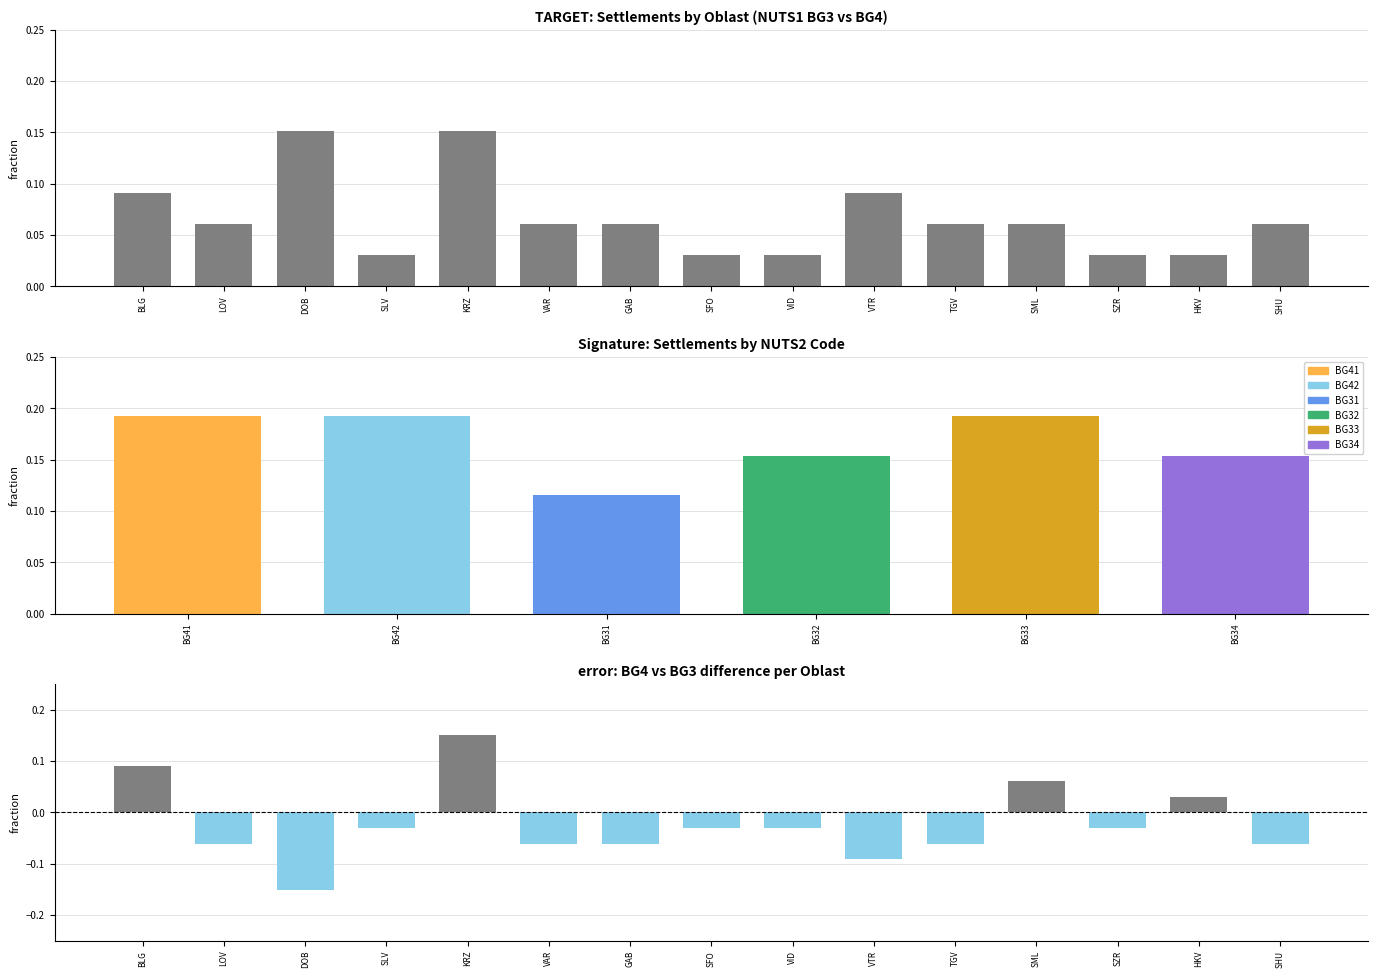

How many values are between 0 and 1?

15